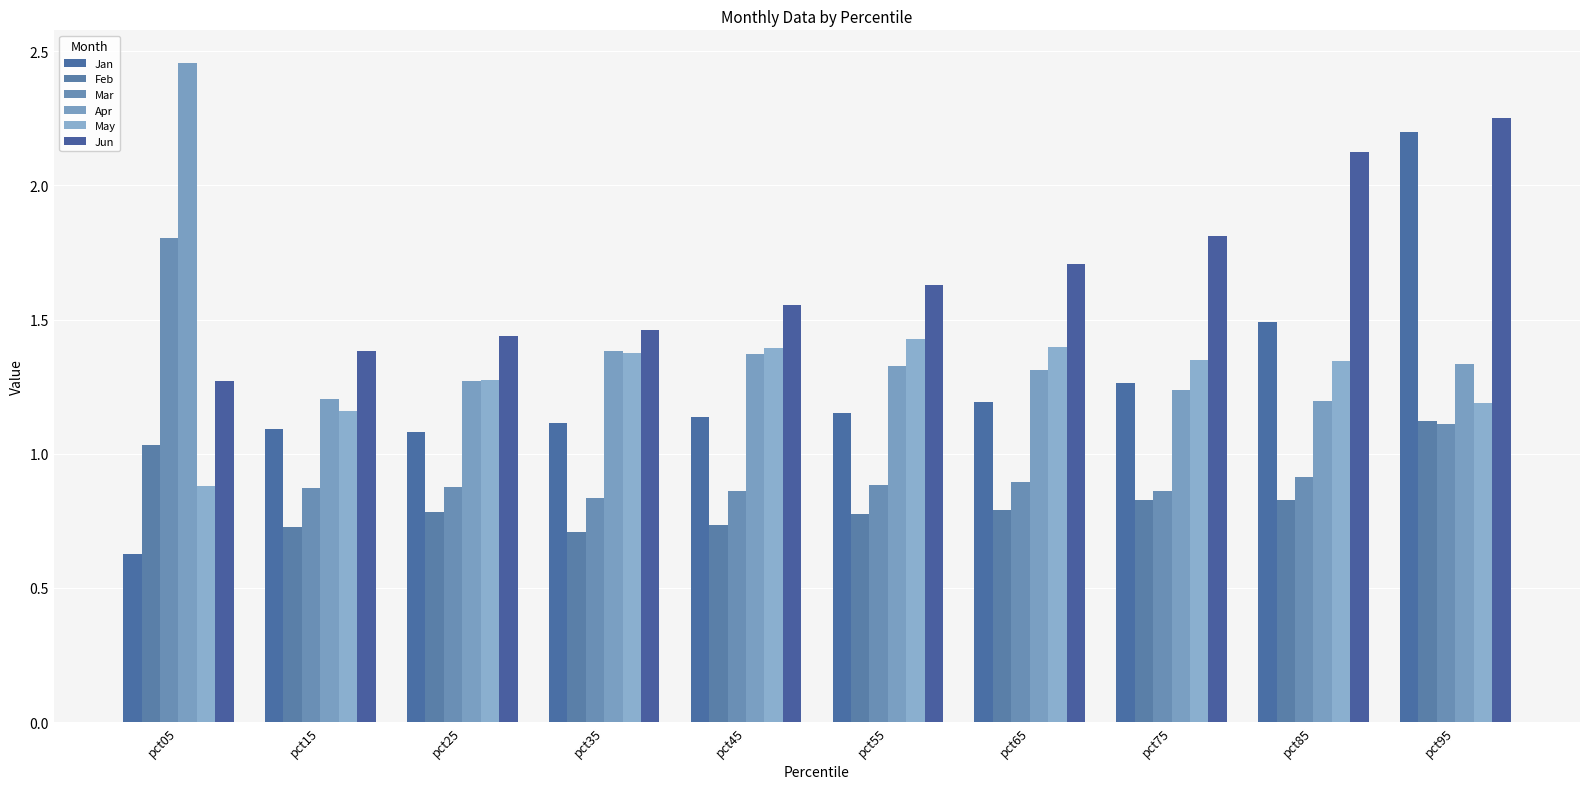

List the labels in order of May value, largest first.

pct55, pct65, pct45, pct35, pct75, pct85, pct25, pct95, pct15, pct05